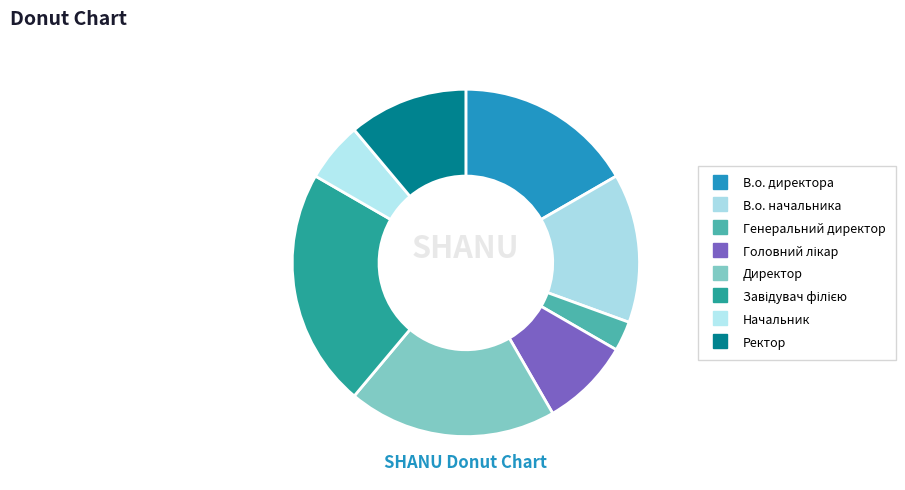

What is the ratio of the value at В.о. директора to the value at Начальник?

3.0